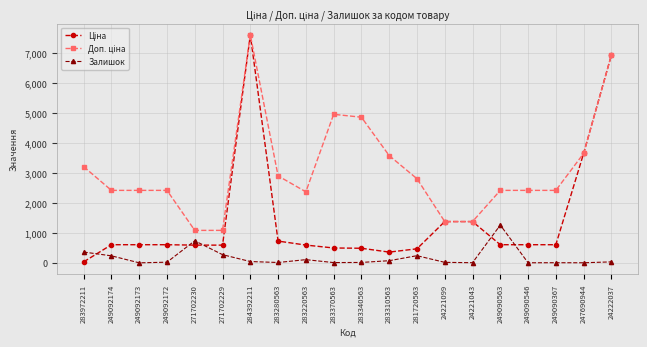

How many distinct data groups are displayed?

3